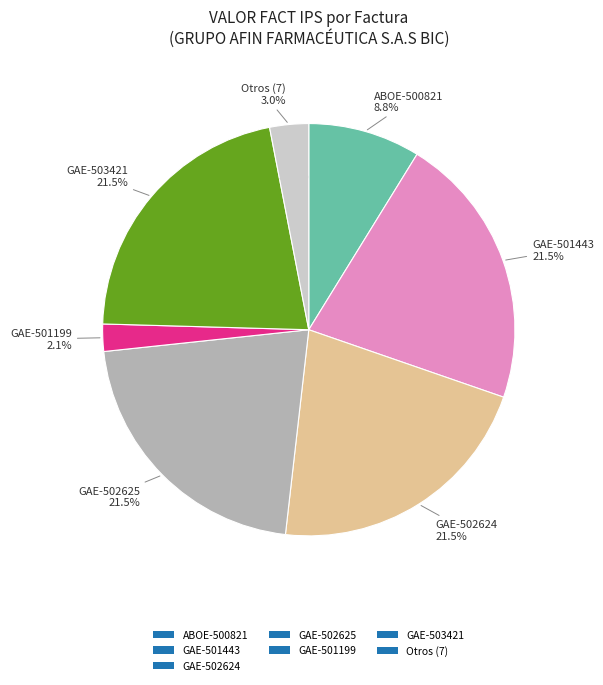

What percentage is NOT represented by GAE-502625?

78.5%